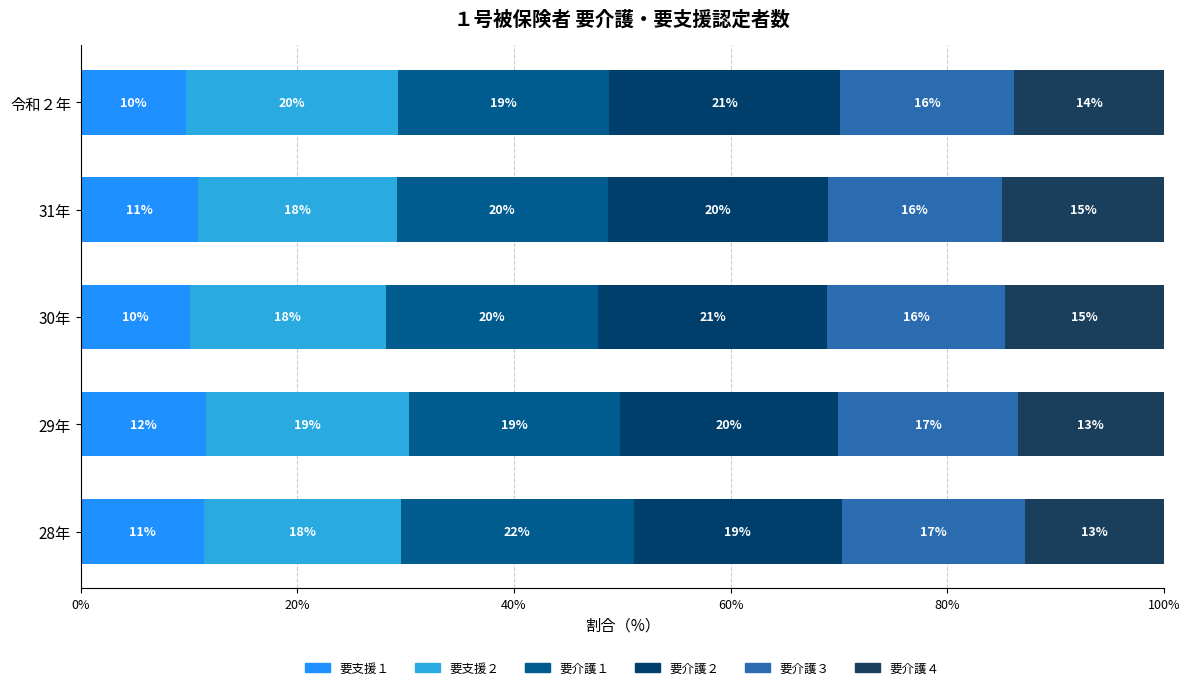

What is the sum of all 要介護３ values?

82.2